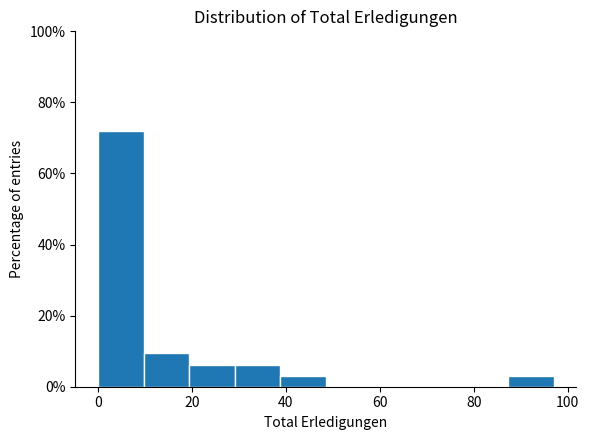

Reading left to right, list every bar in this chart as the range it spans on the x-axis followed by its height. Neither the bar edges nor the heights are printed on the chart, so give them approximately, as read against the axes.

0 to 10: 72
10 to 20: 10
20 to 30: 6
30 to 38: 6
38 to 48: 4
48 to 58: 0
58 to 68: 0
68 to 78: 0
78 to 88: 0
88 to 98: 4